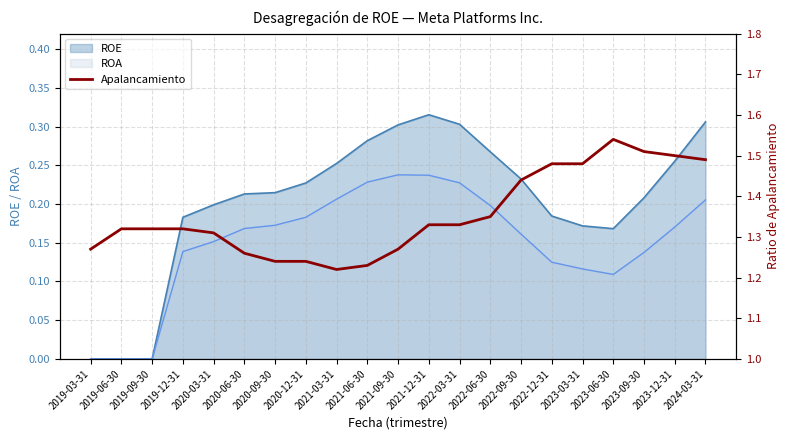

Which category has the highest value across all series?

2023-06-30